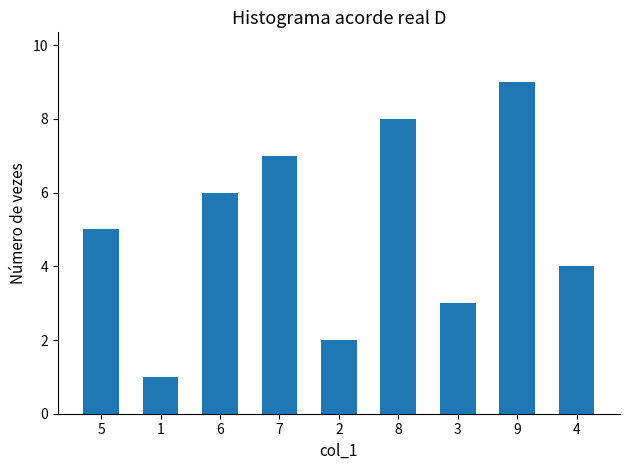

What is the difference between the second highest and minimum values?

7